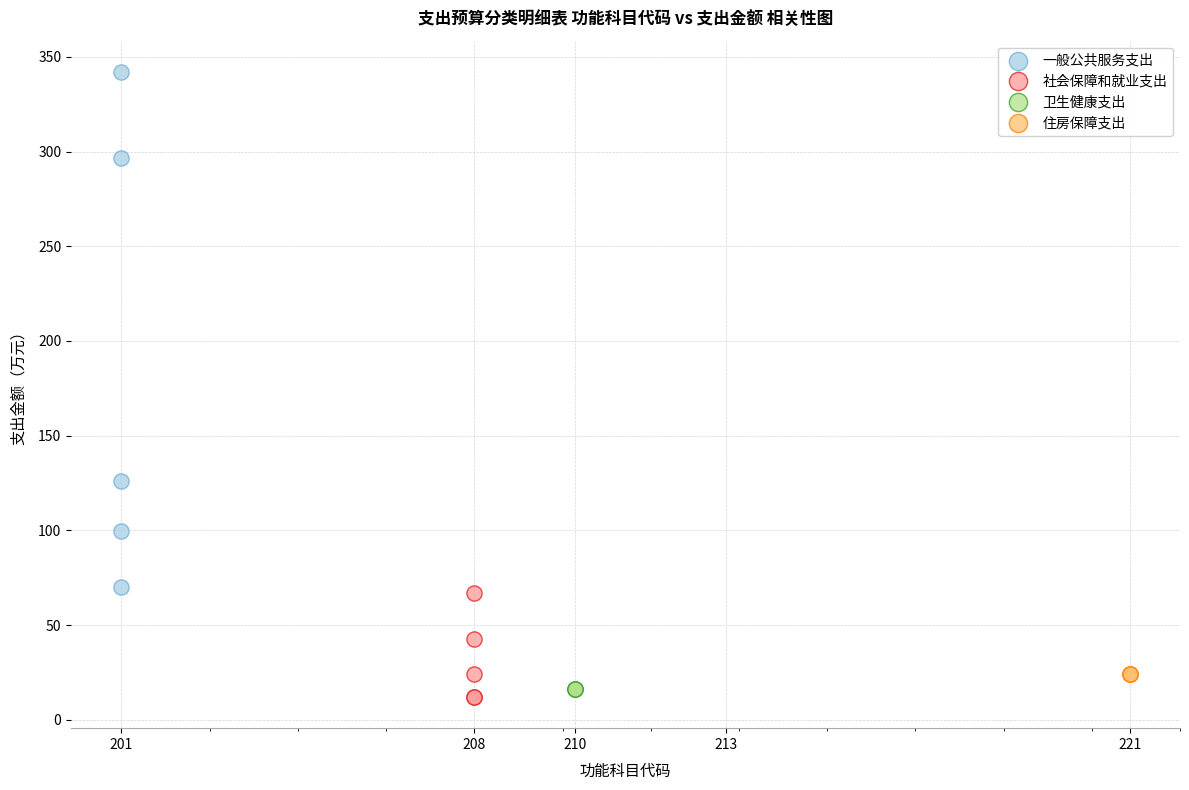

What are all the series names shown in the legend?

一般公共服务支出, 社会保障和就业支出, 卫生健康支出, 住房保障支出